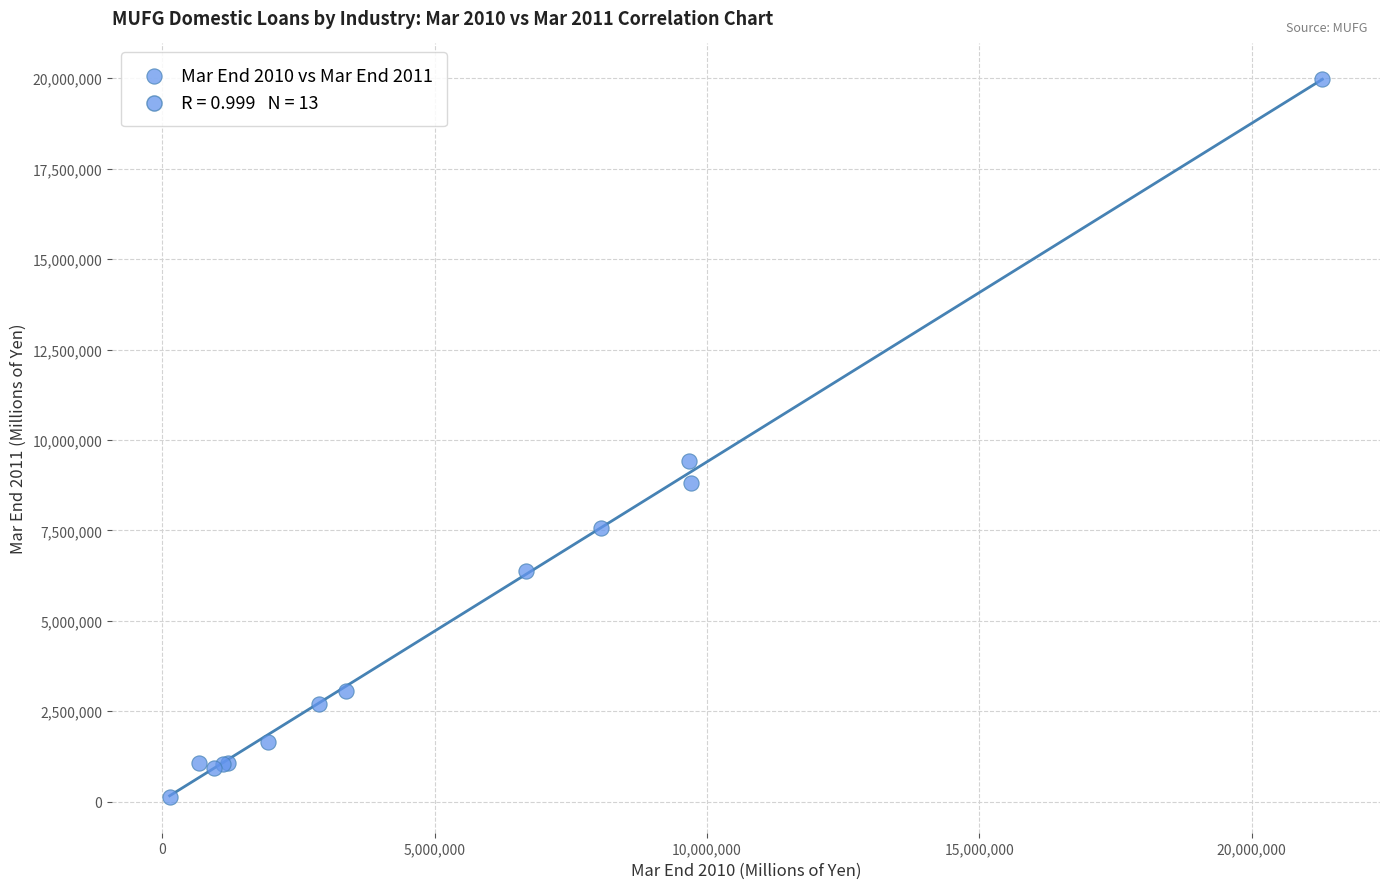

What Y value in the scatter plot is closest to 10050214?

9429930